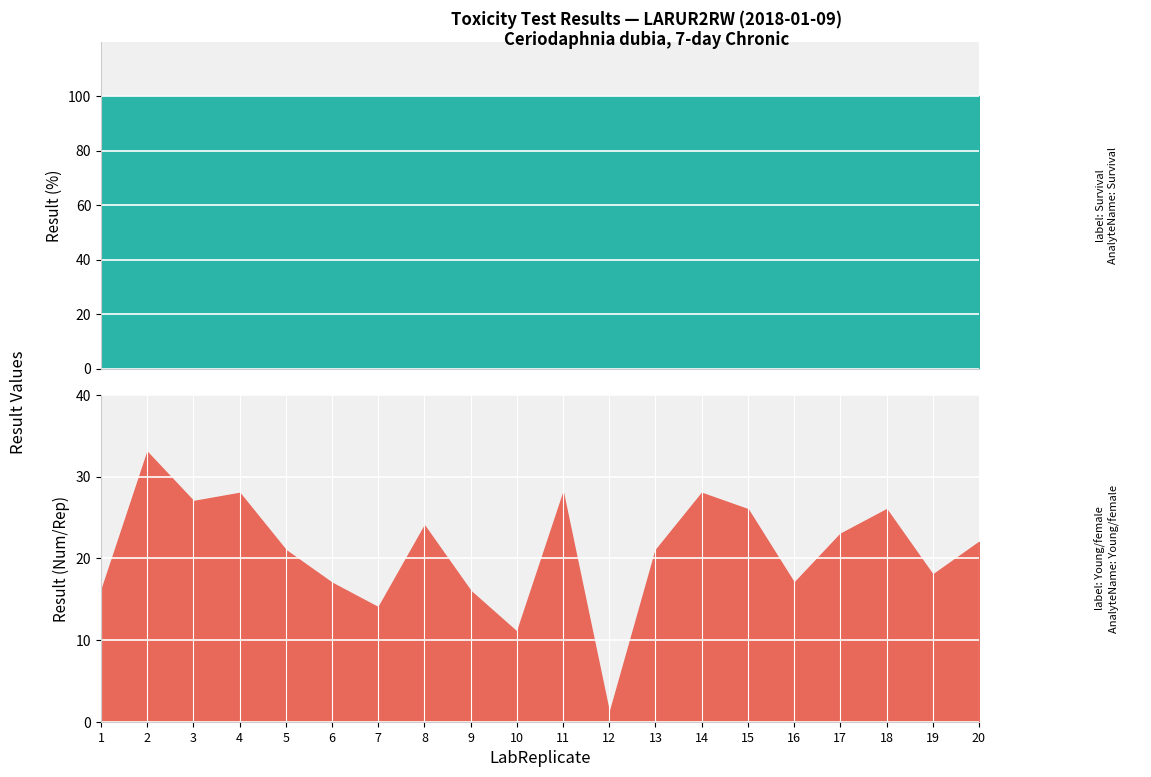

Rank the categories by Survival value from lowest to highest.

1, 2, 3, 4, 5, 6, 7, 8, 9, 10, 11, 12, 13, 14, 15, 16, 17, 18, 19, 20